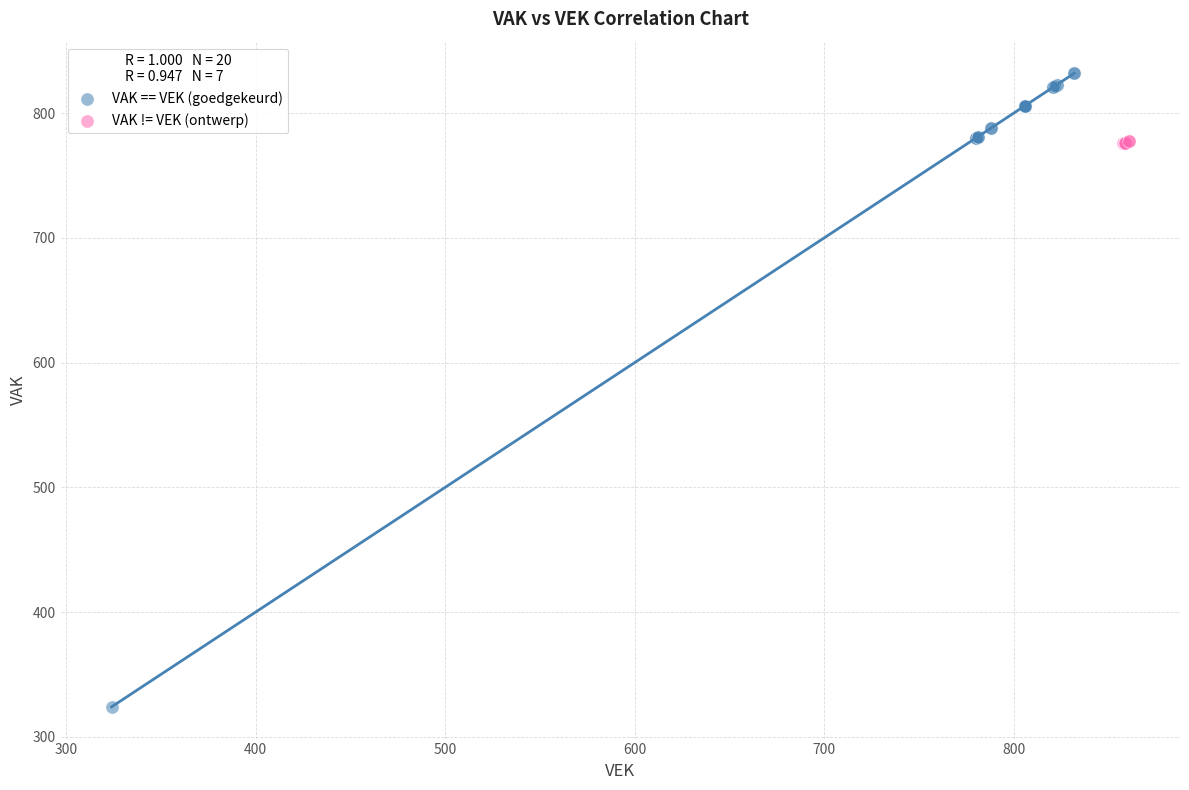

Which series reaches the maximum Y coordinate?

VAK == VEK (goedgekeurd)